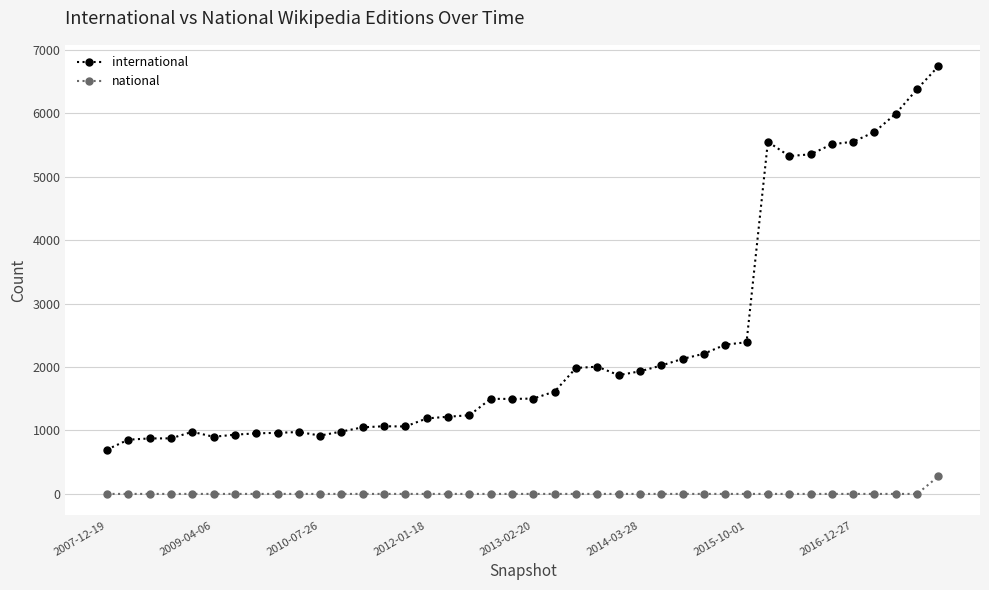

List the series in order of their overall mean, lowest first.

national, international